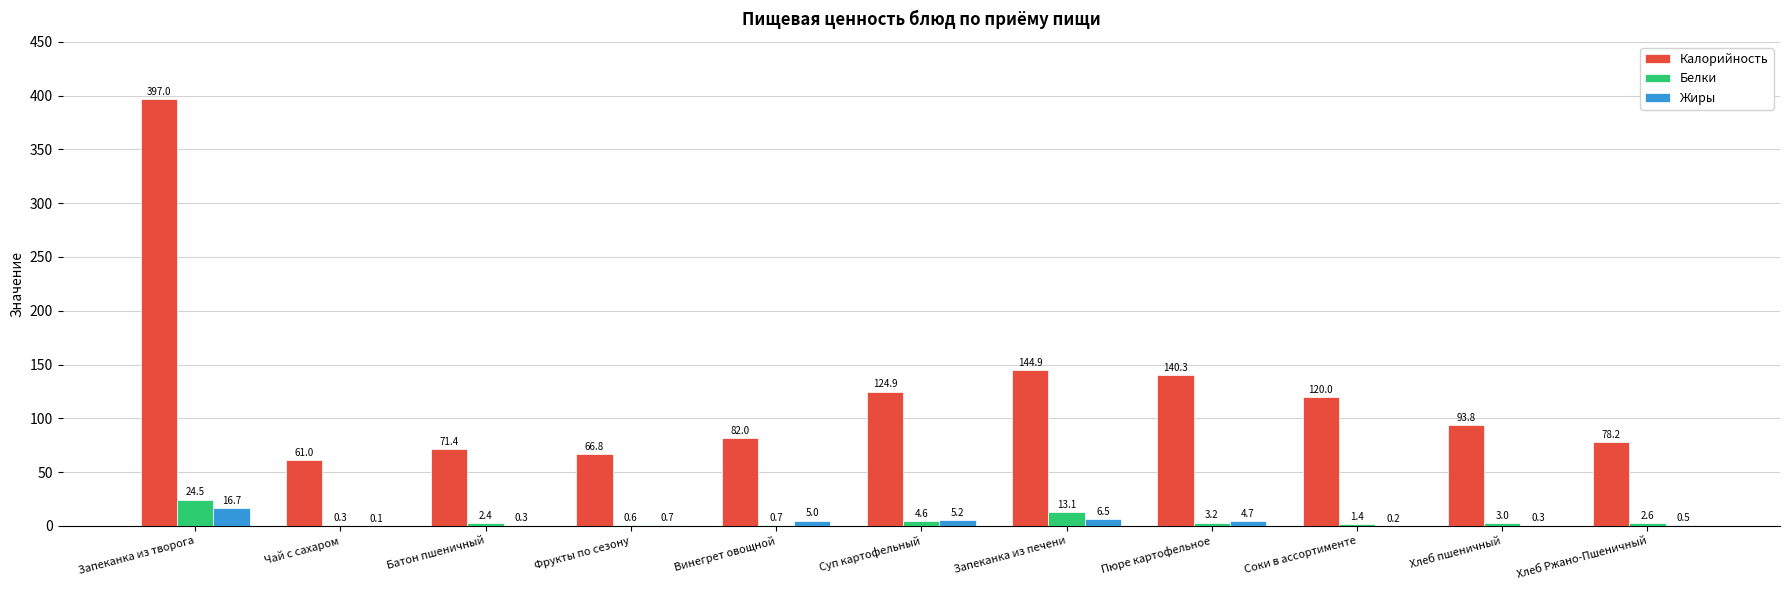

Between Чай с сахаром and Фрукты по сезону, which series saw the biggest shift?

Калорийность